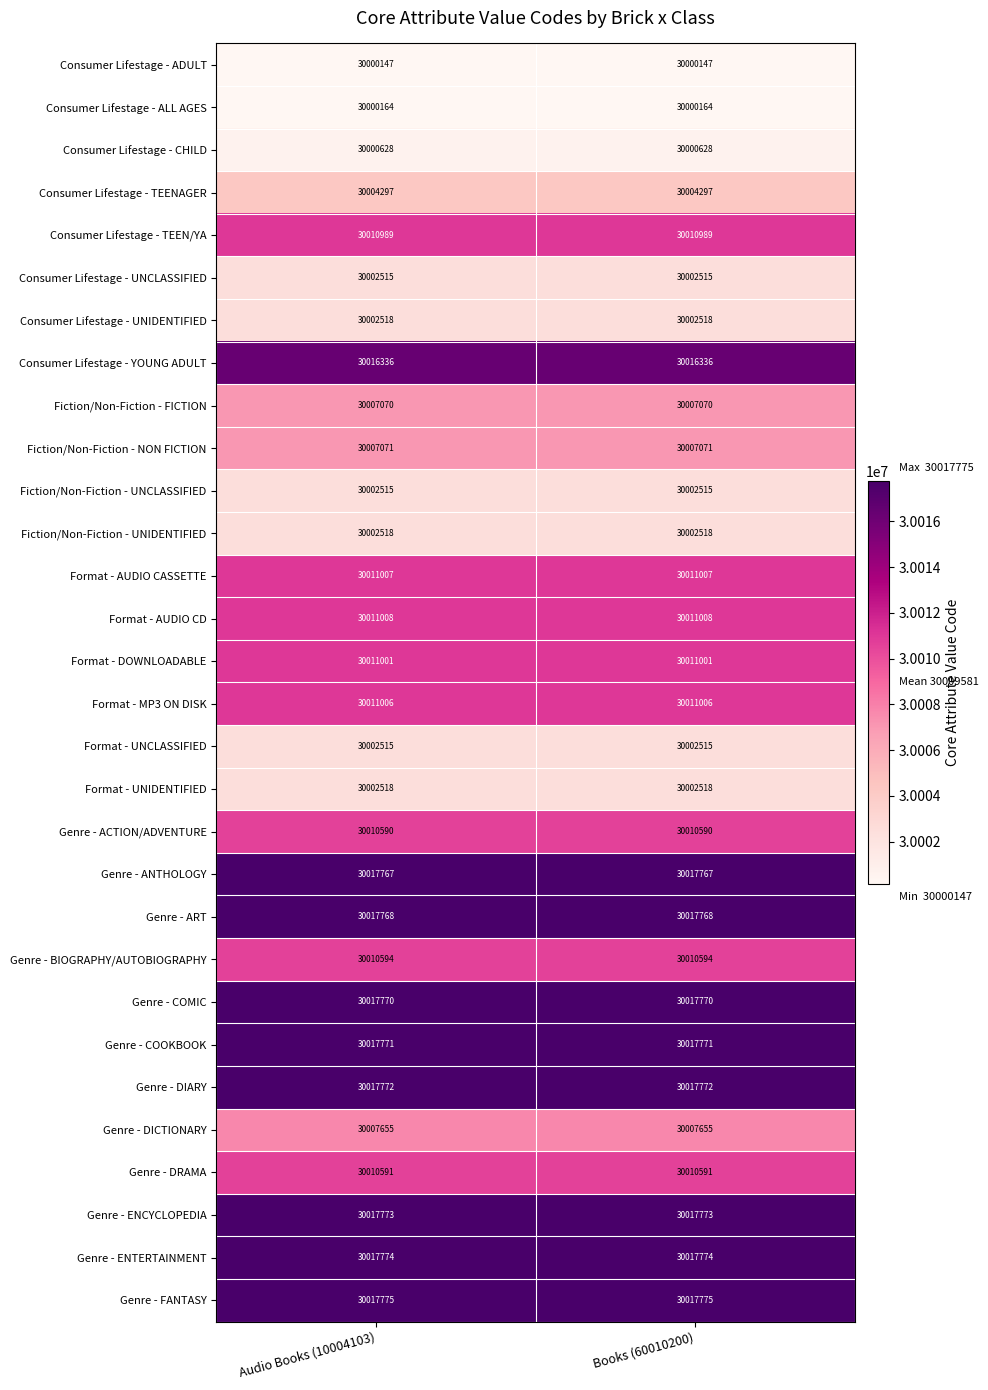

Is it true that Fiction/Non-Fiction - UNCLASSIFIED equals 51842830 at Books (60010200)?

False